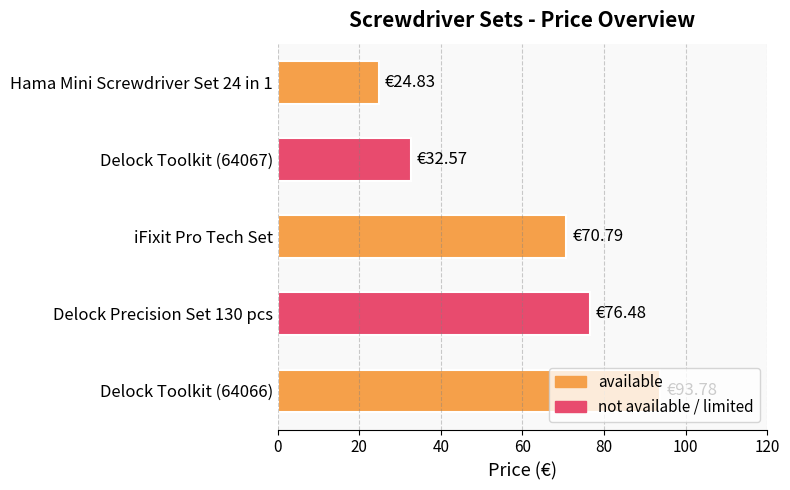

List the labels in order of value, smallest first.

Hama Mini Screwdriver Set 24 in 1, Delock Toolkit (64067), iFixit Pro Tech Set, Delock Precision Set 130 pcs, Delock Toolkit (64066)